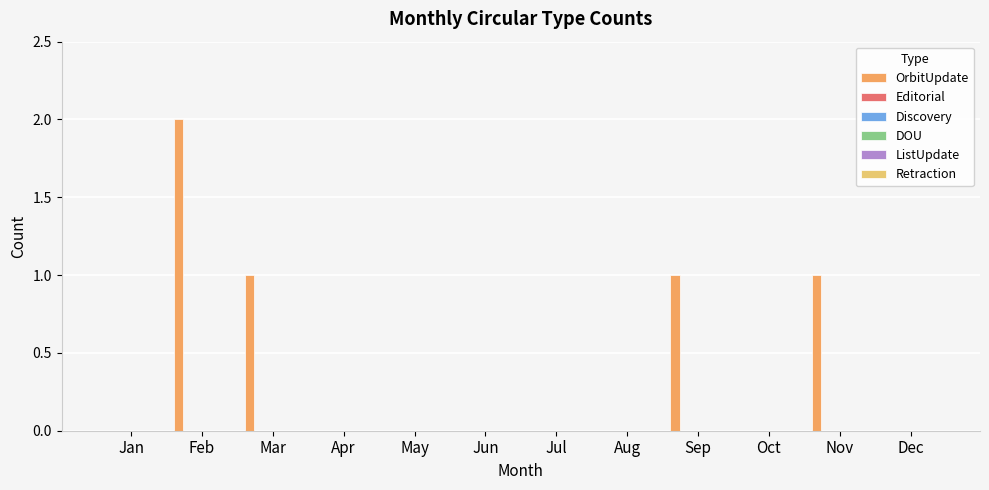

What is the sum of all values?

5